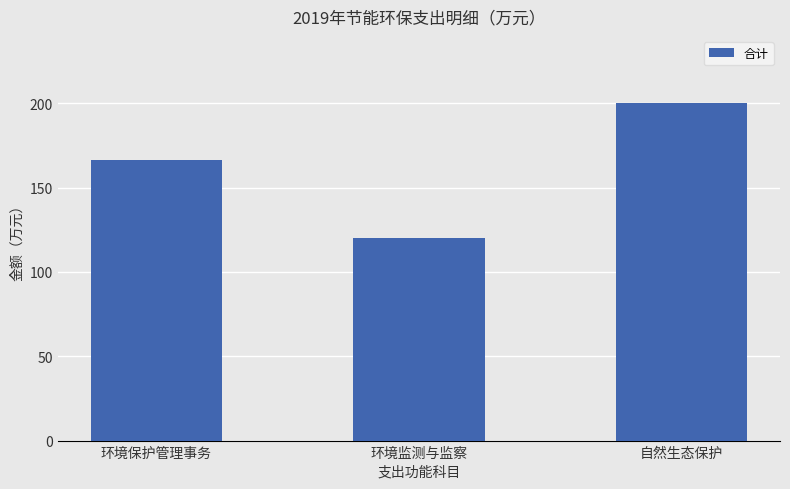

Count the number of data series in this chart.

1